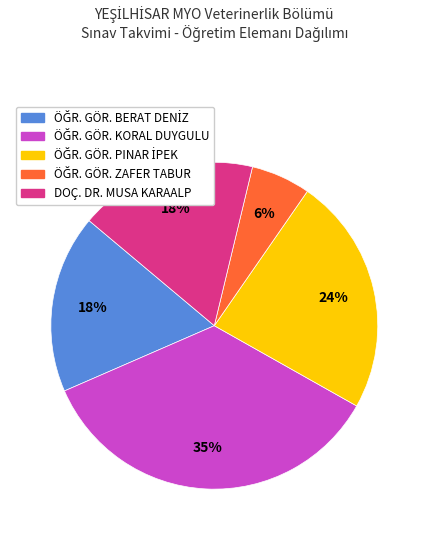

Is there any slice that represents more than half of the pie?

No